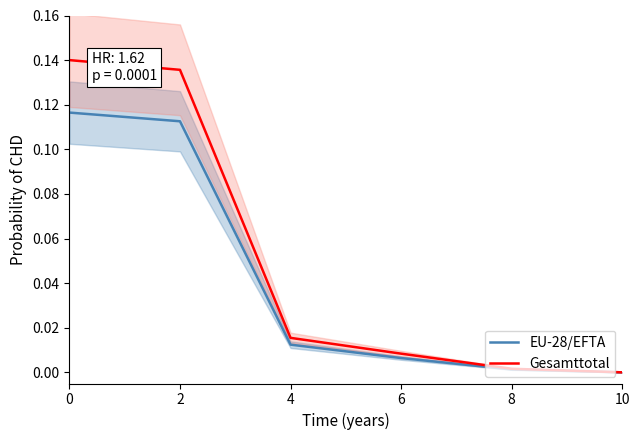

True or false: EU-28/EFTA and Gesamttotal intersect in this chart.

False